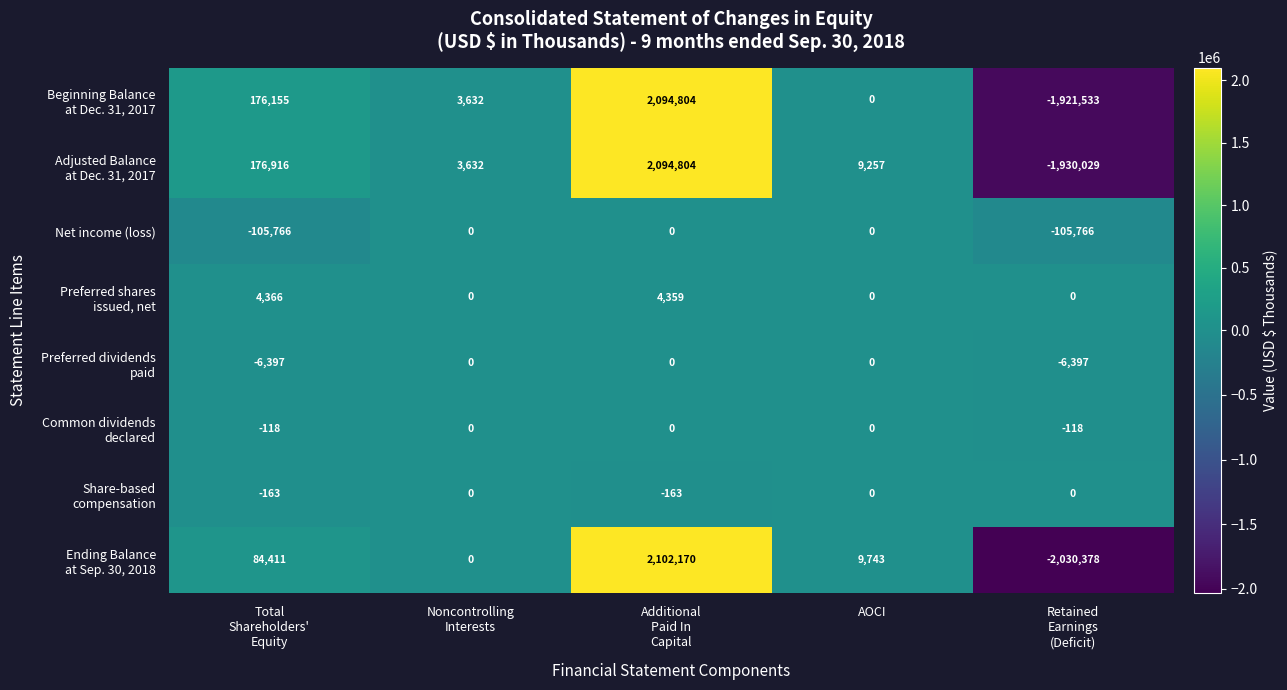

What is the sum of all Net income (loss) values?

-211532